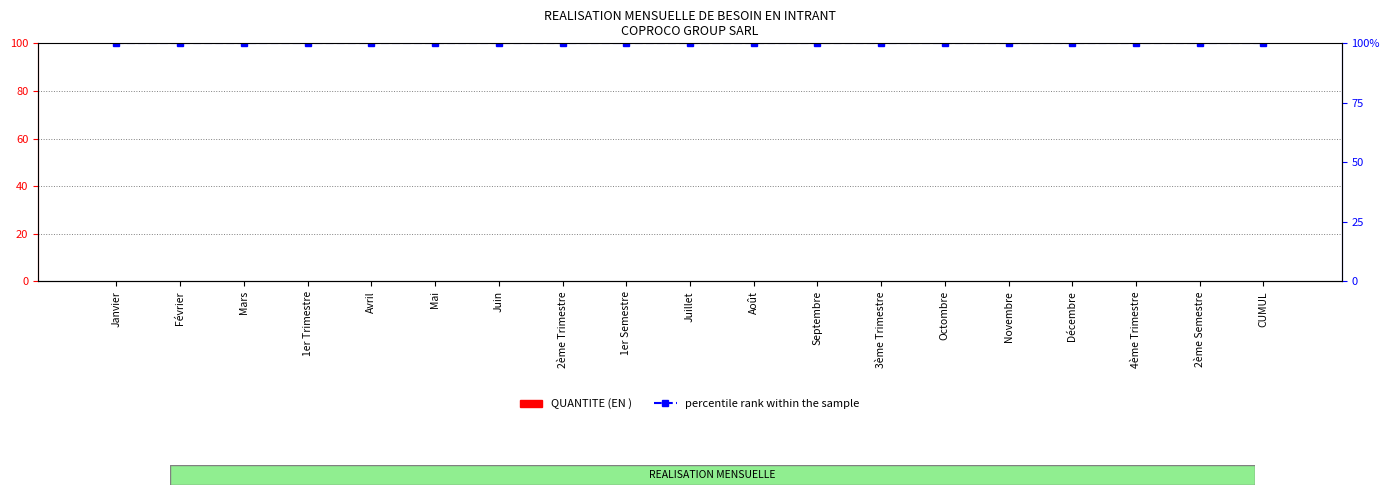

Reading left to right, transcribe all the data shown in this chart.

QUANTITE (EN ): 0	0	0	0	0	0	0	0	0	0	0	0	0	0	0	0	0	0	0
percentile rank within the sample: 100	100	100	100	100	100	100	100	100	100	100	100	100	100	100	100	100	100	100